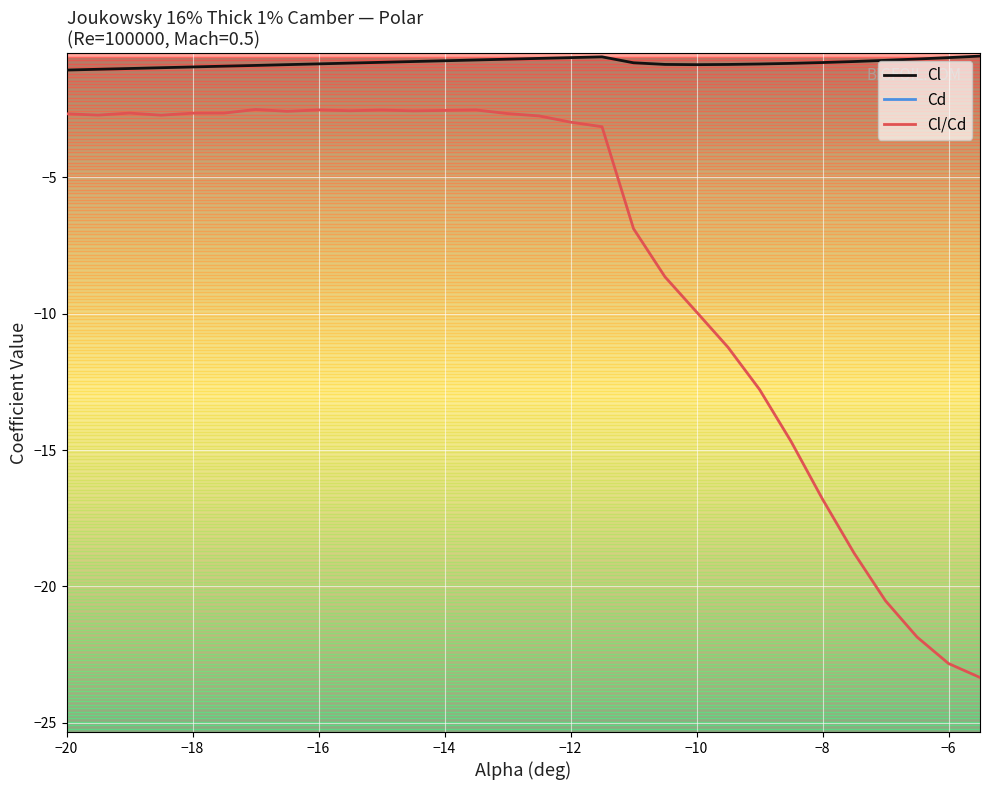

What is the maximum value for Cl?

-0.6